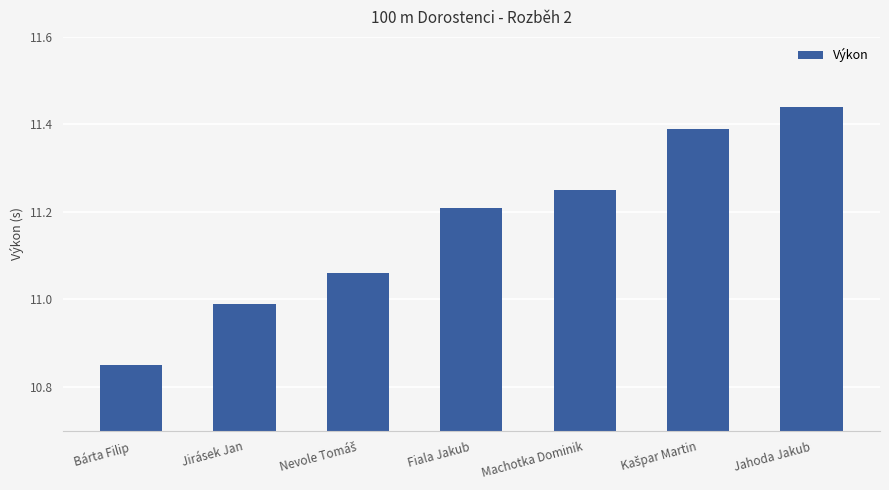

What position from the right is Fiala Jakub?

4